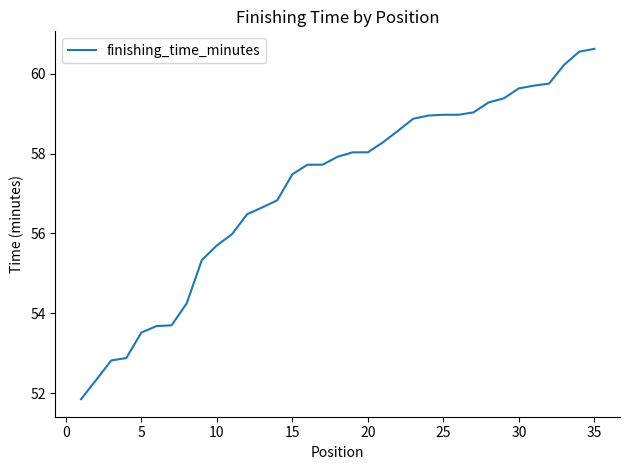

What is the smallest value displayed?

51.9